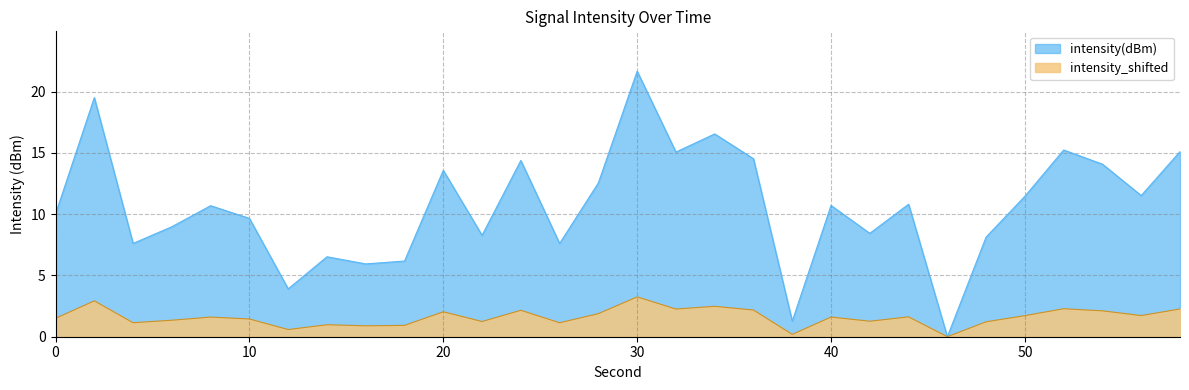

Is it true that intensity_shifted equals 3.6 at 58?

False